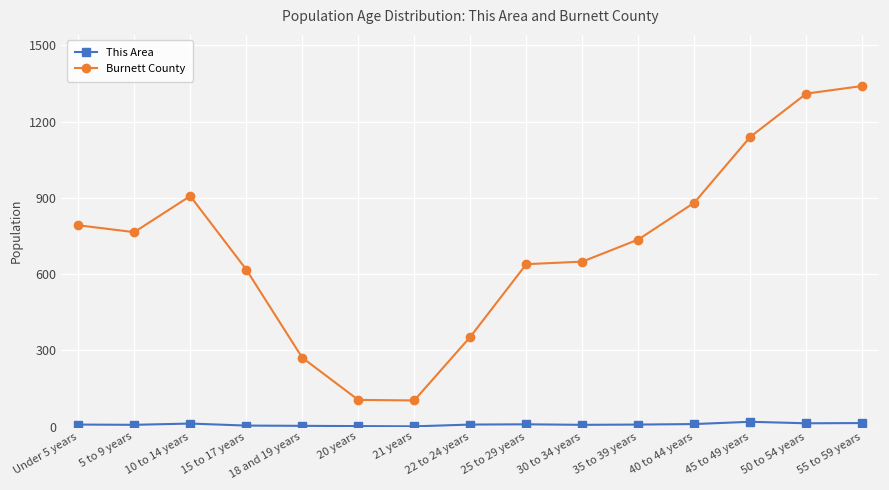

Which series has the largest total across all categories?

Burnett County